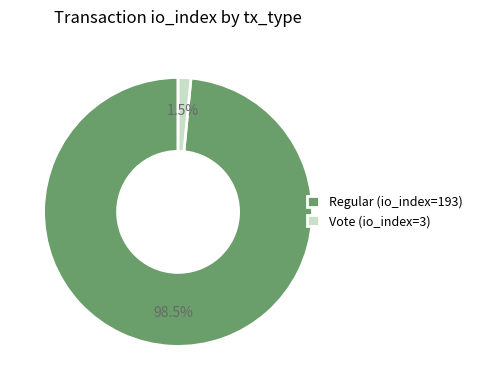

To the nearest percent, what is the difference between the largest and smallest slice percentages?

97%